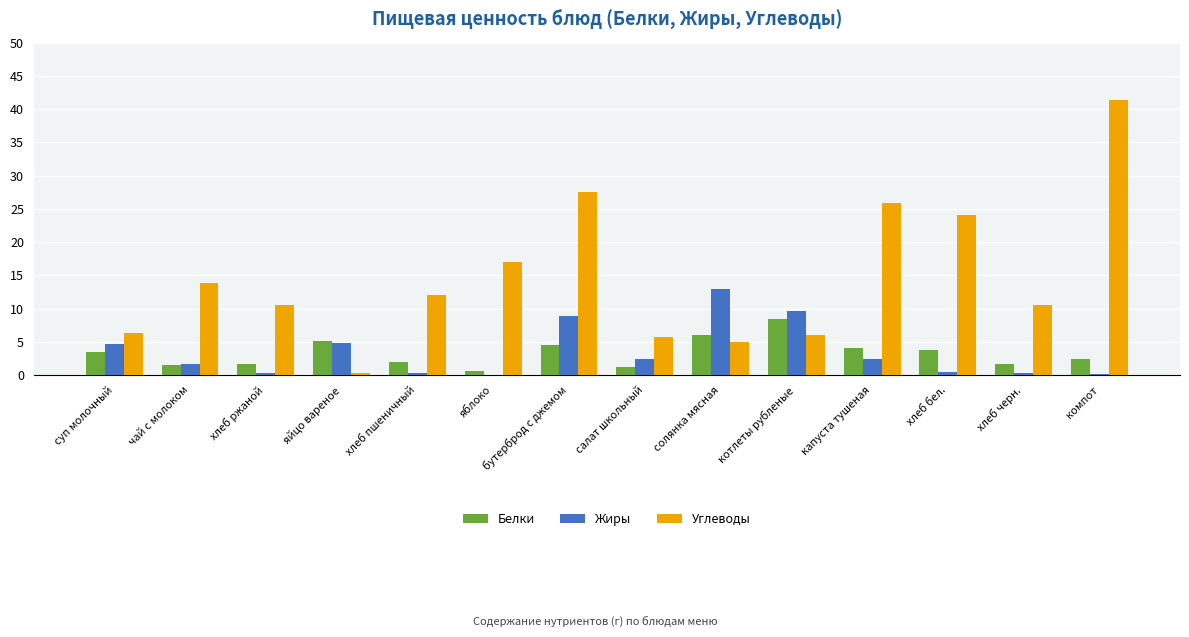

What is the greatest value displayed?

41.4